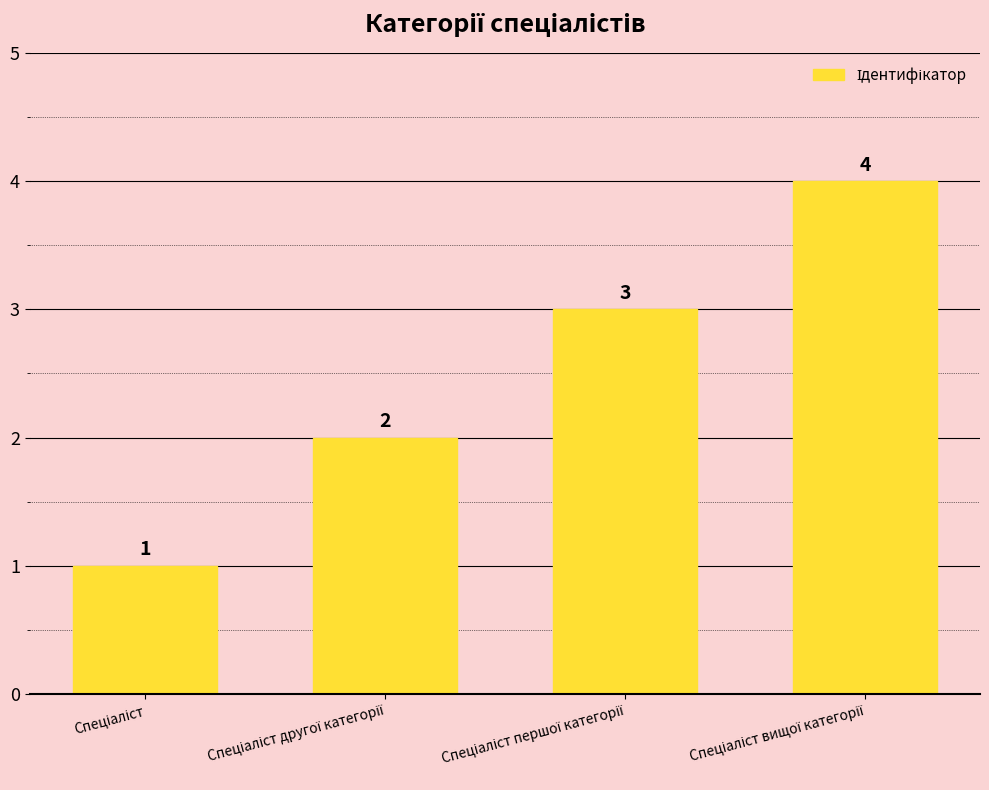

Count the values in the range 2 to 4.

3